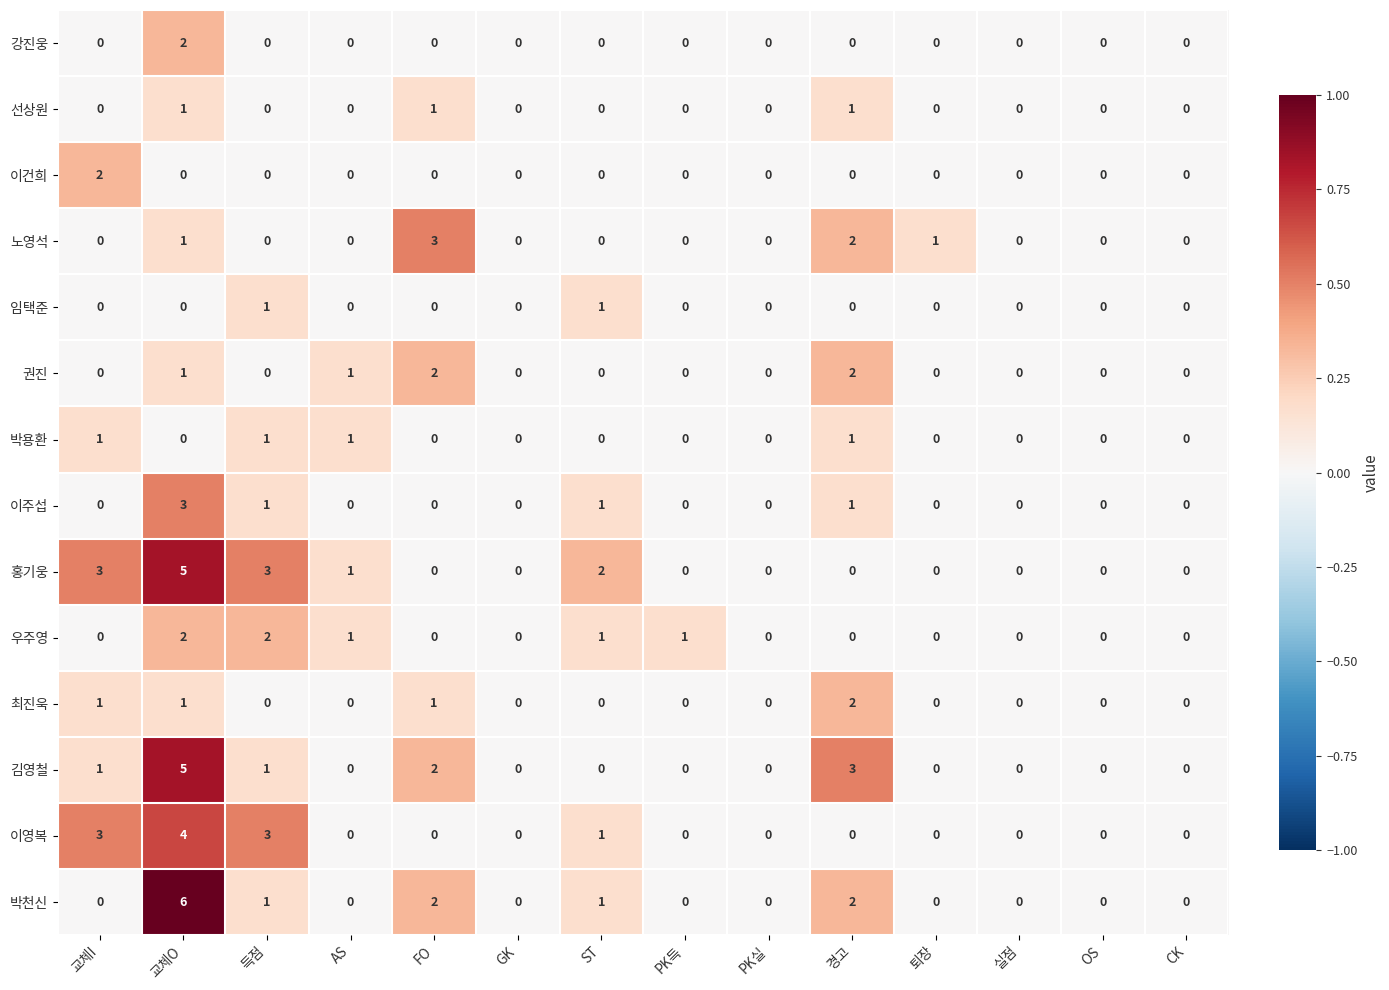

Which series has the largest range (max minus min)?

박천신